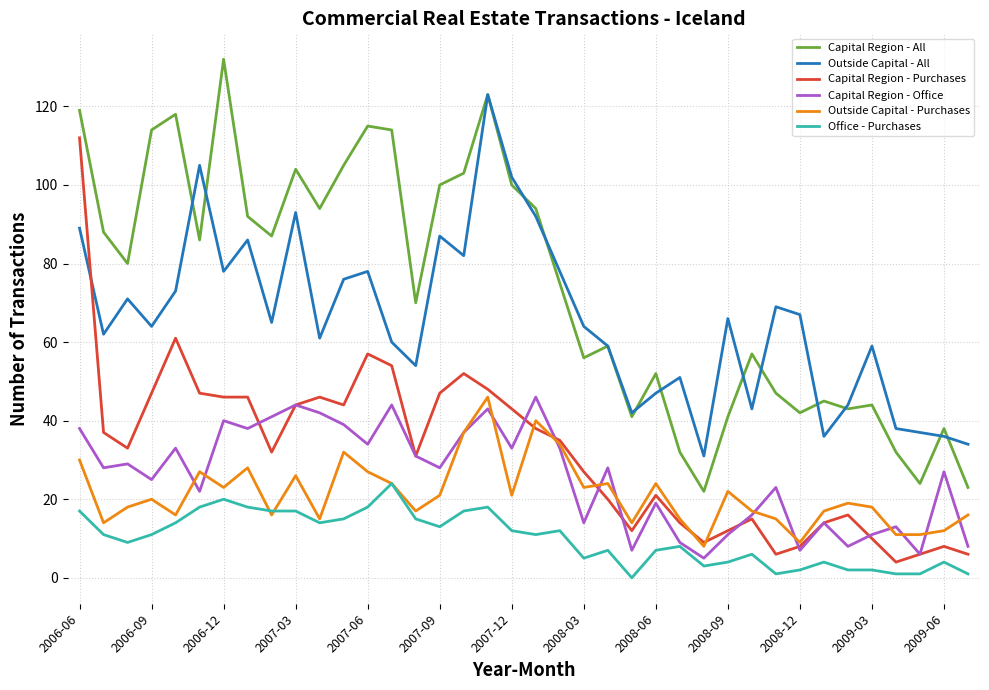

Reading left to right, what are all the values shown in this chart?

Capital Region - All: 119	88	80	114	118	86	132	92	87	104	94	105	115	114	70	100	103	123	100	94	75	56	59	41	52	32	22	41	57	47	42	45	43	44	32	24	38	23
Outside Capital - All: 89	62	71	64	73	105	78	86	65	93	61	76	78	60	54	87	82	123	102	92	78	64	59	42	47	51	31	66	43	69	67	36	44	59	38	37	36	34
Capital Region - Purchases: 112	37	33	47	61	47	46	46	32	44	46	44	57	54	31	47	52	48	43	38	35	27	20	12	21	14	9	12	15	6	8	14	16	10	4	6	8	6
Capital Region - Office: 38	28	29	25	33	22	40	38	41	44	42	39	34	44	31	28	37	43	33	46	33	14	28	7	19	9	5	11	16	23	7	14	8	11	13	6	27	8
Outside Capital - Purchases: 30	14	18	20	16	27	23	28	16	26	15	32	27	24	17	21	37	46	21	40	34	23	24	14	24	15	8	22	17	15	9	17	19	18	11	11	12	16
Office - Purchases: 17	11	9	11	14	18	20	18	17	17	14	15	18	24	15	13	17	18	12	11	12	5	7	0	7	8	3	4	6	1	2	4	2	2	1	1	4	1